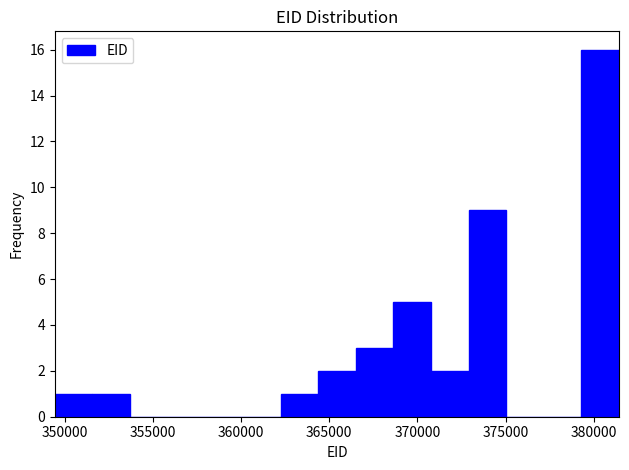

What is the height of the bar covering 351500 to 353500 on the x-axis? Neither the bar edges nor the heights are printed on the chart, so give them approximately, as read against the axes.

1